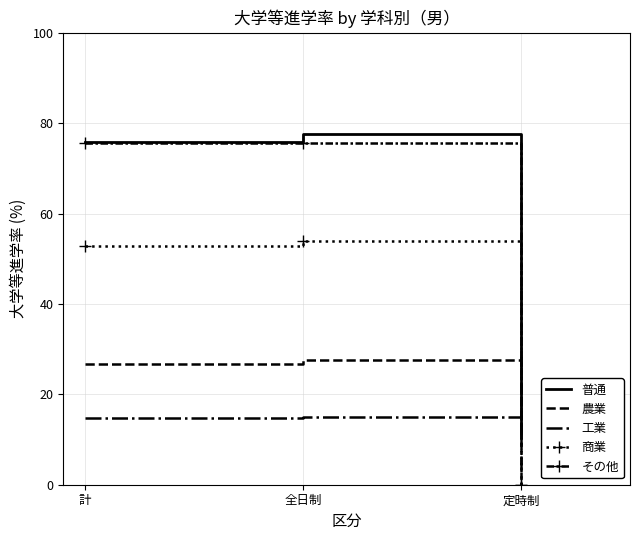

What position from the right is 計?

3